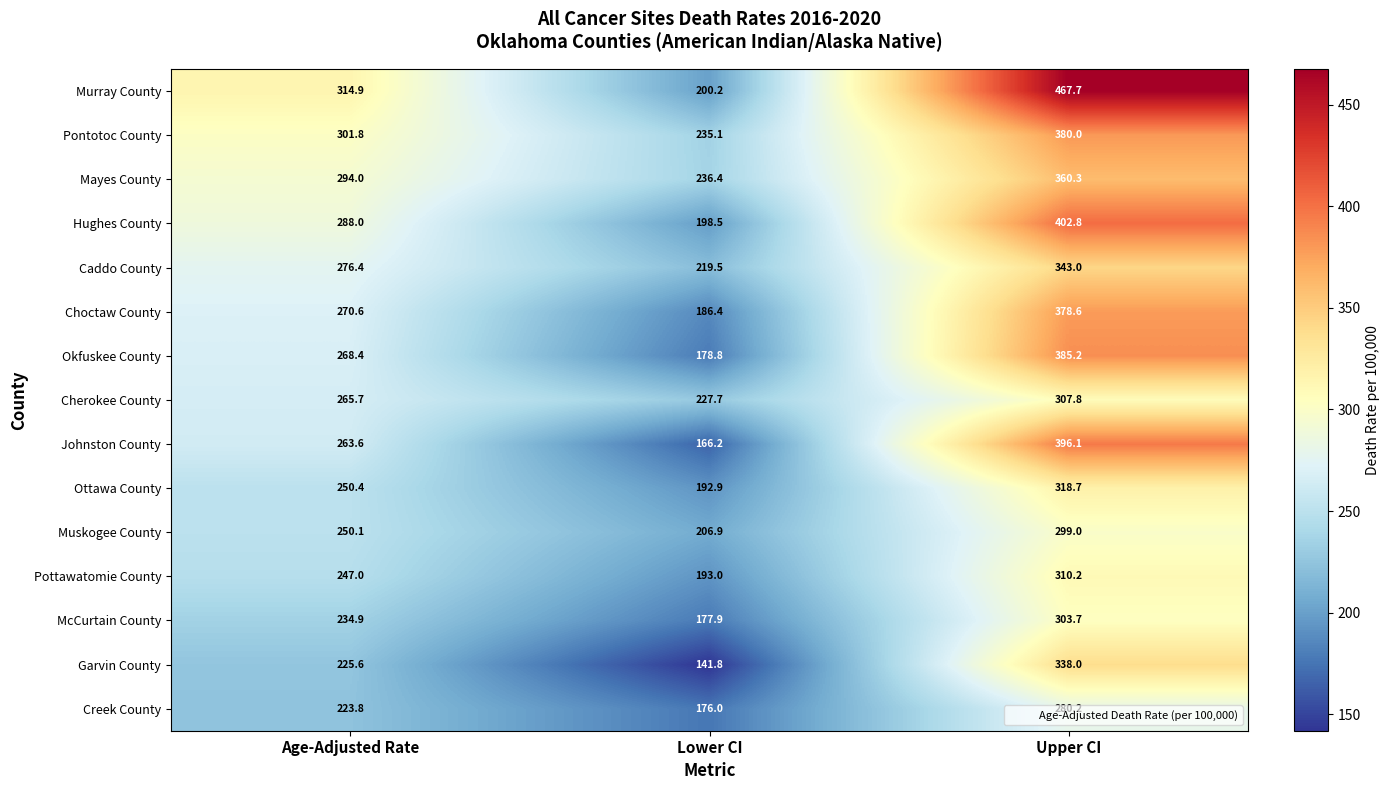

At Lower CI, list the series in order from smallest to largest.

Garvin County, Johnston County, Creek County, McCurtain County, Okfuskee County, Choctaw County, Ottawa County, Pottawatomie County, Hughes County, Murray County, Muskogee County, Caddo County, Cherokee County, Pontotoc County, Mayes County